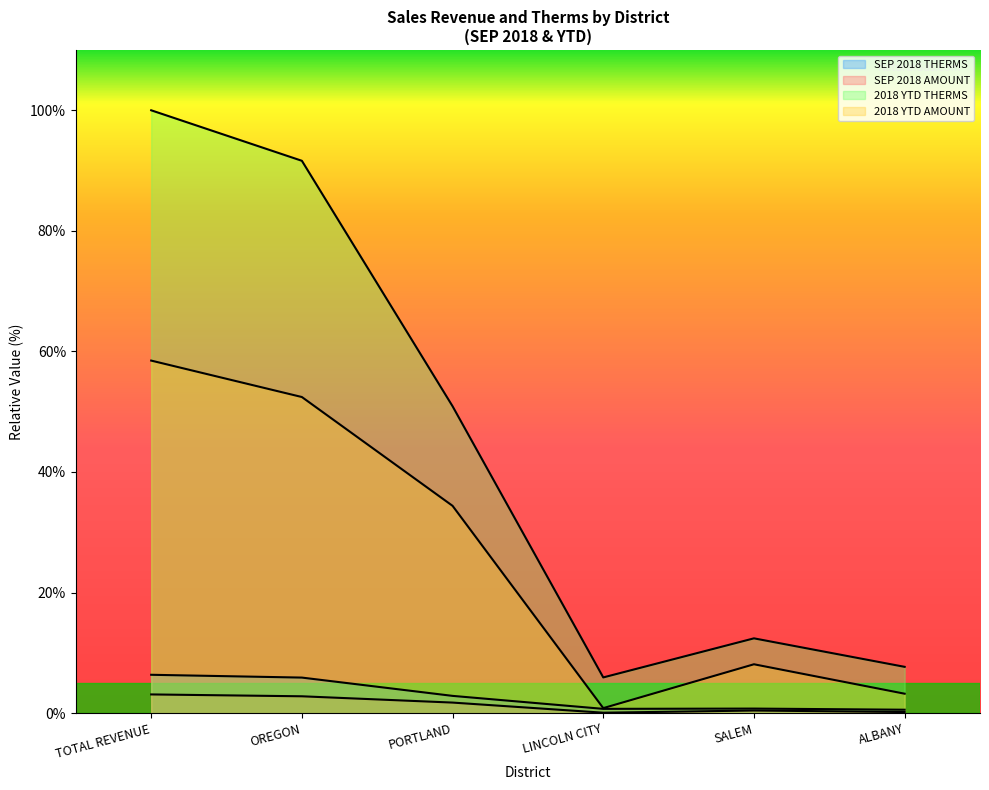

What is the value of the SEP 2018 THERMS point at the 4th from the left?

0.7